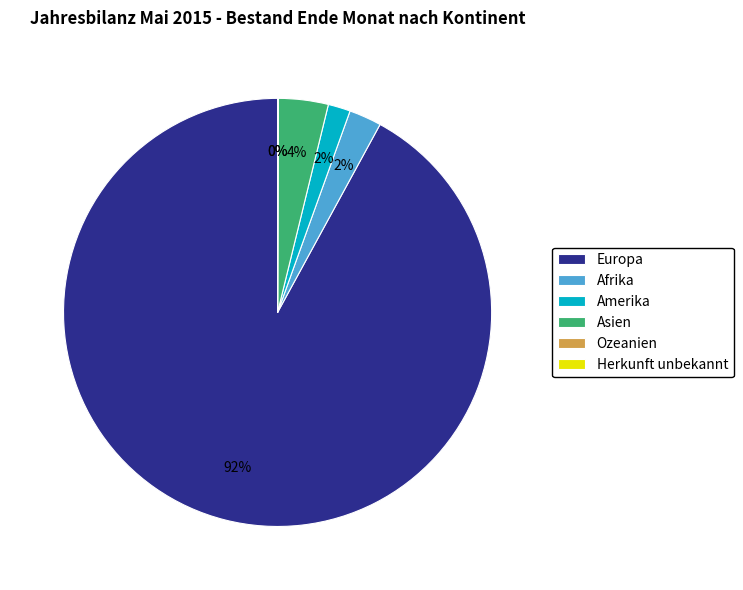

To the nearest percent, what percentage of the pie is Asien?

4%